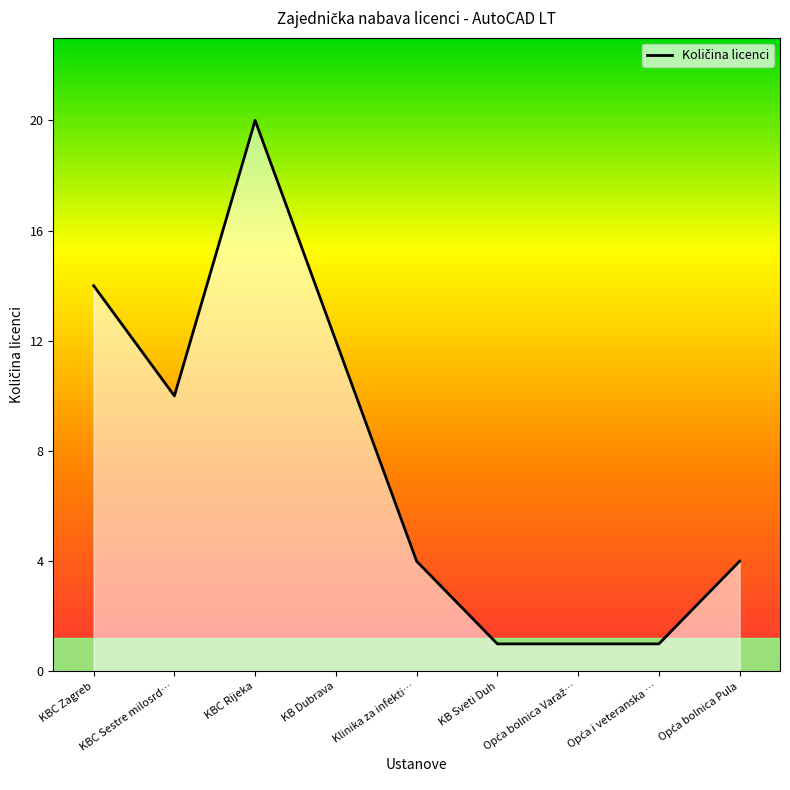

What is the greatest value displayed?

20